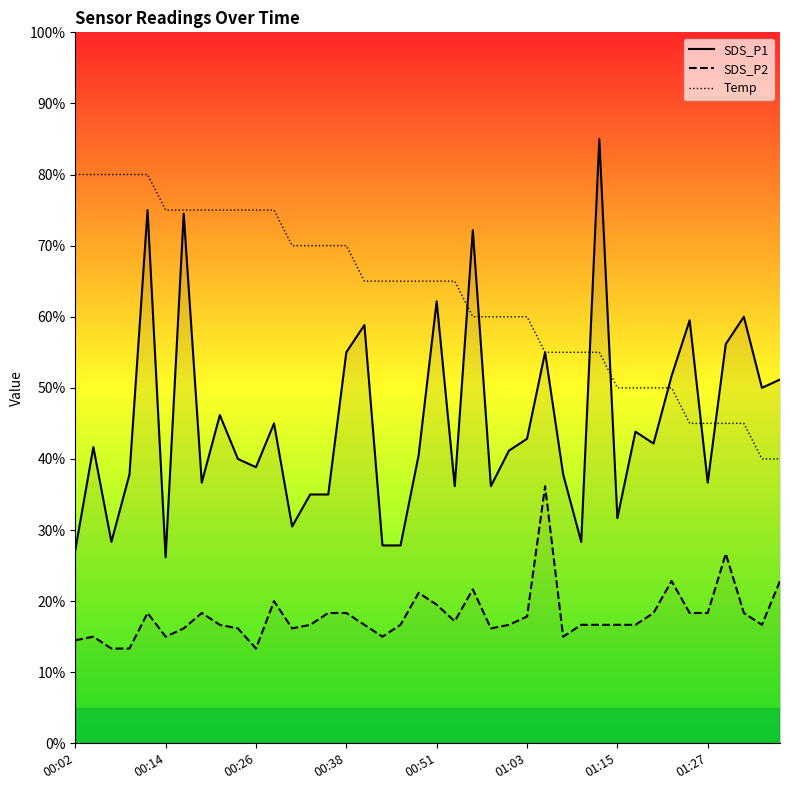

Which has a higher value, 17 or 18?

17